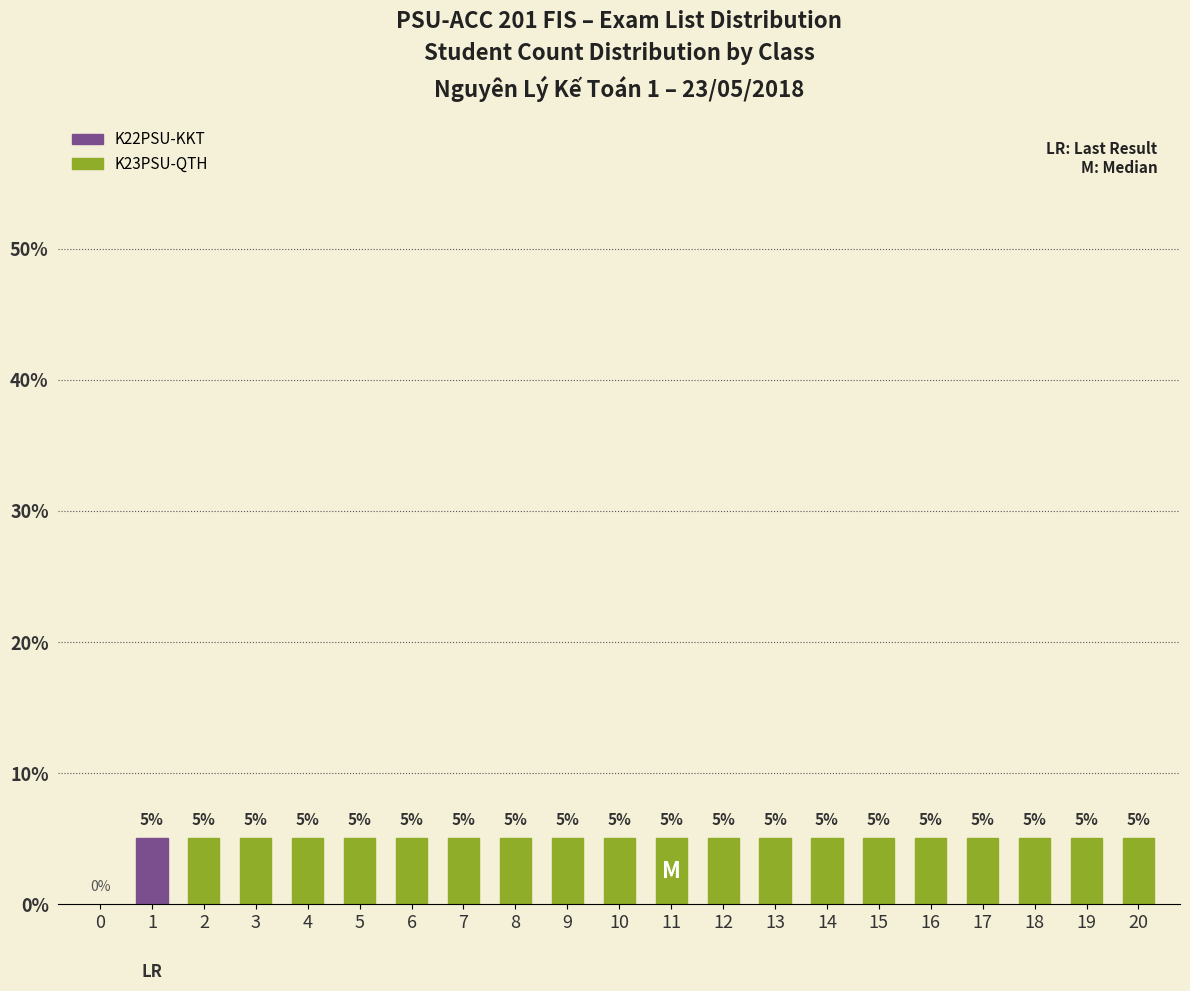

The value of K22PSU-KKT at 5 is -3. True or false?

False